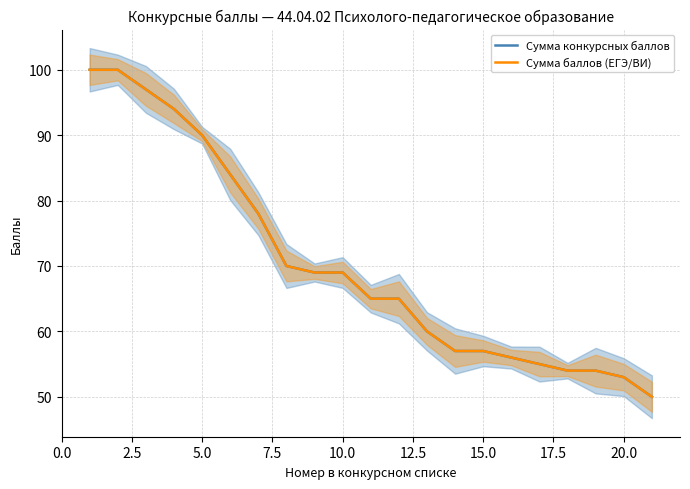

Is the value of Сумма конкурсных баллов at 11 greater than the value of Сумма баллов (ЕГЭ/ВИ) at 13?

Yes